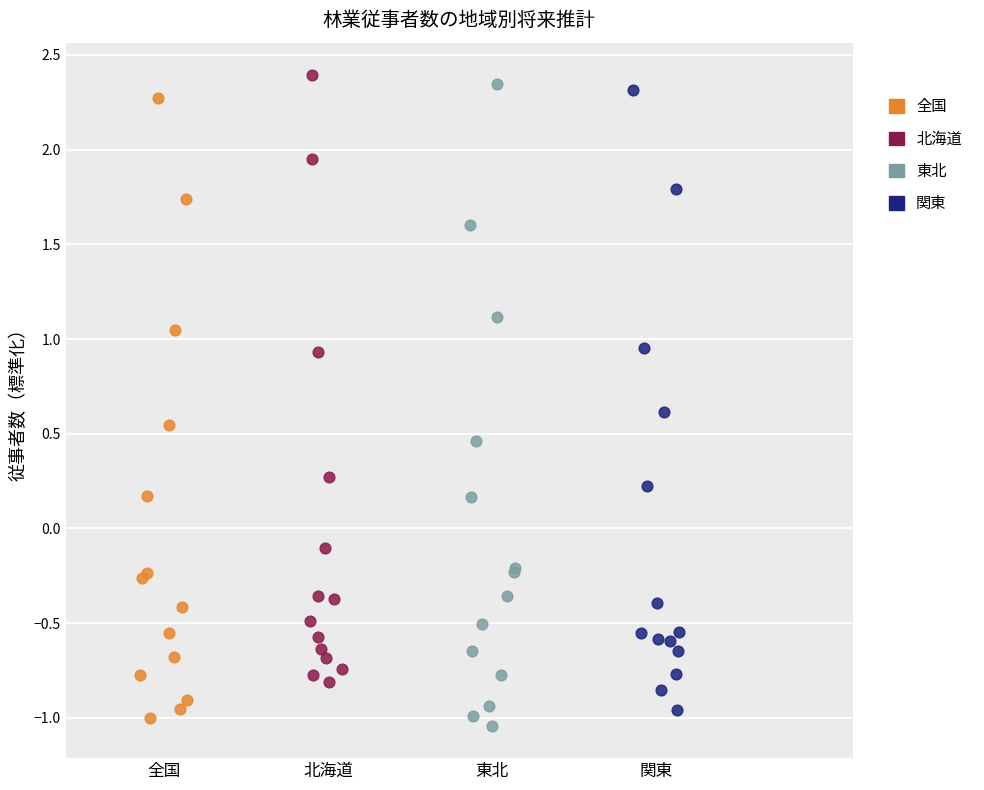

Which series has the largest Y range (max minus min)?

東北